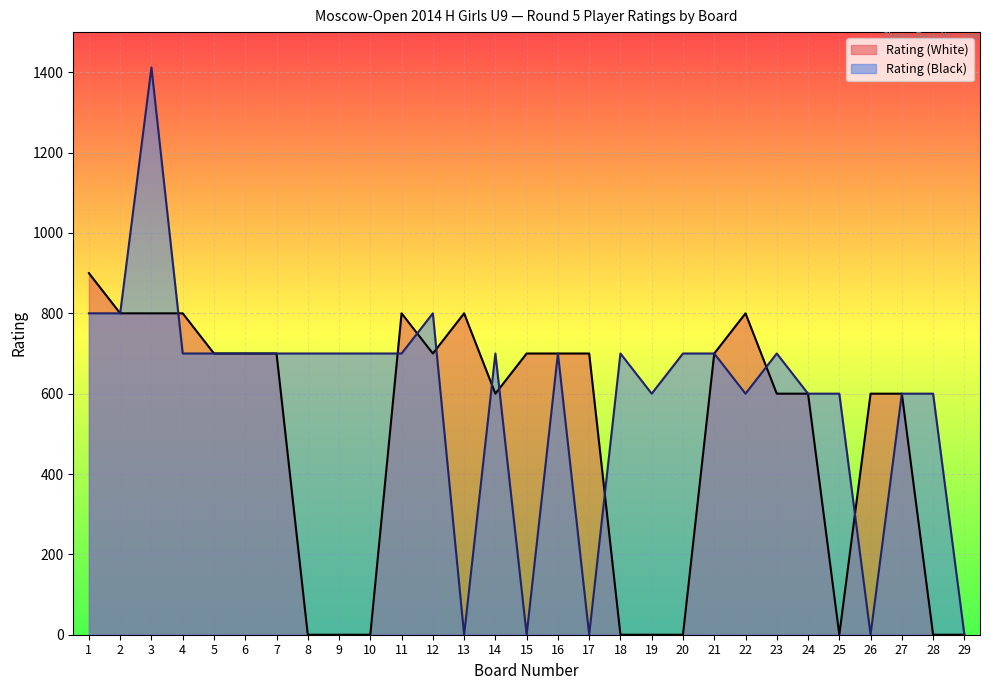

What are all the series names shown in the legend?

Rating (White), Rating (Black)